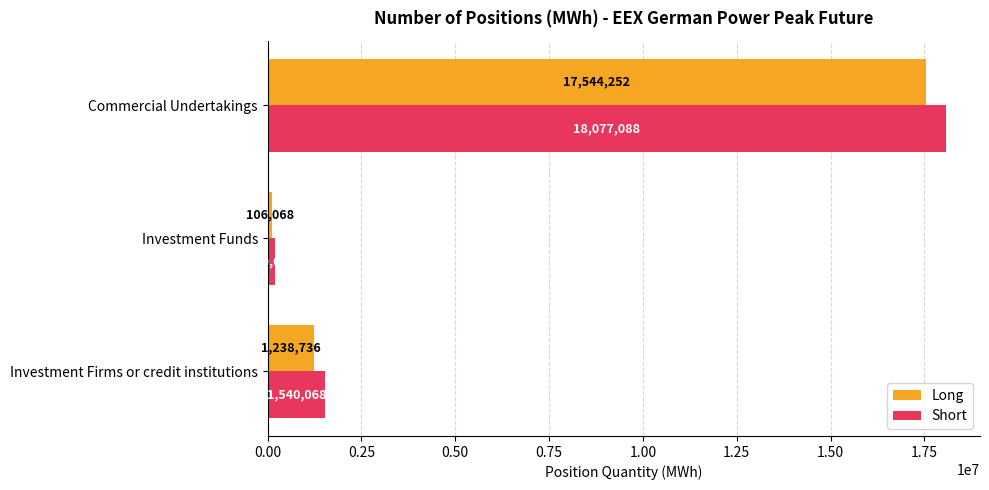

Is the value of Short at Investment Firms or credit institutions greater than the value of Long at Commercial Undertakings?

No